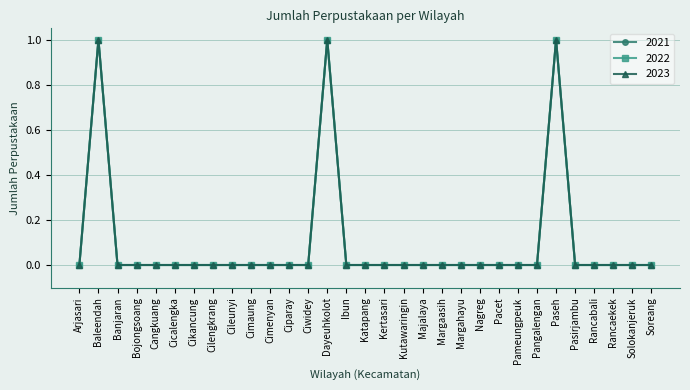

Which series has the widest spread of values?

2021